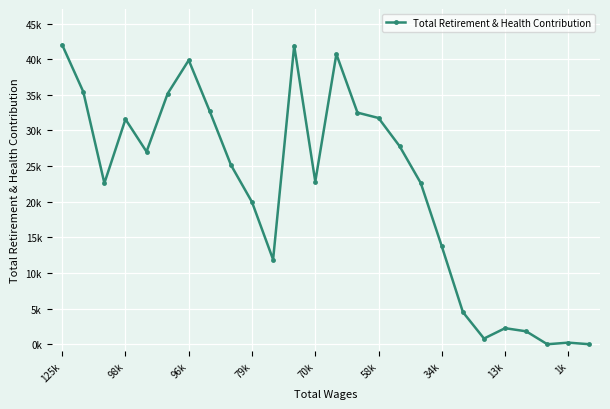

What is the label of the 3rd point from the right?

23